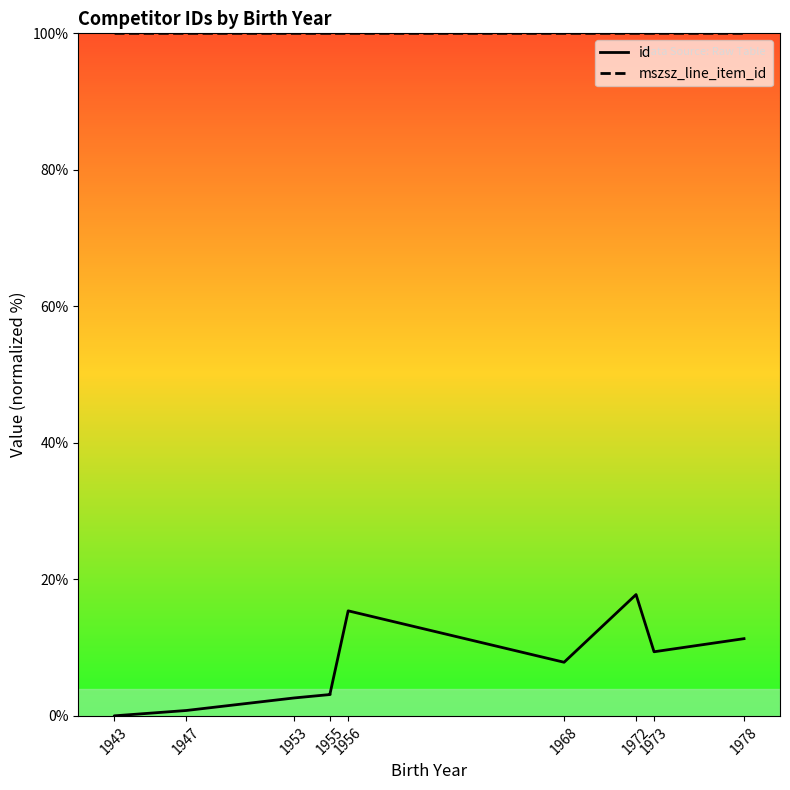

What is the value of the mszsz_line_item_id point at the 10th from the left?

100.0